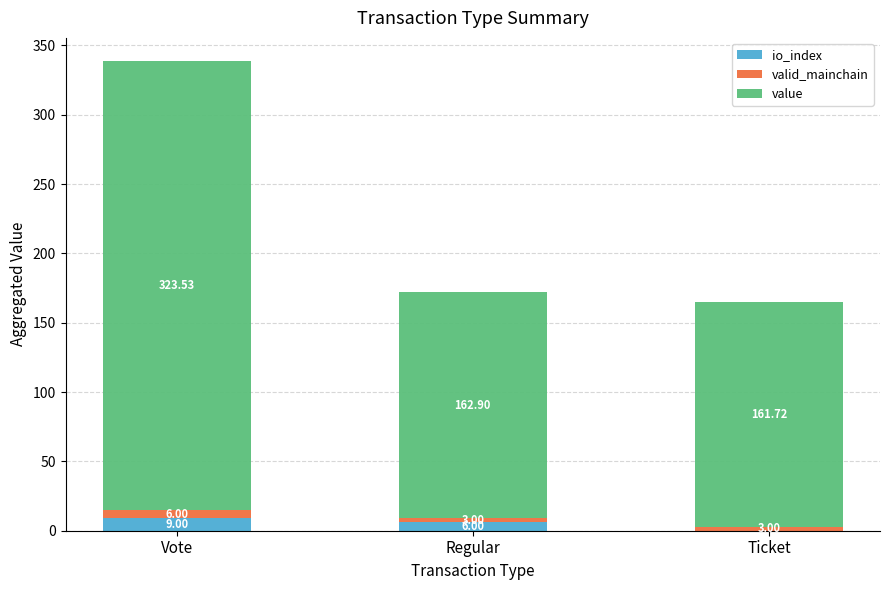

What is the total value across all series at Regular?

171.9